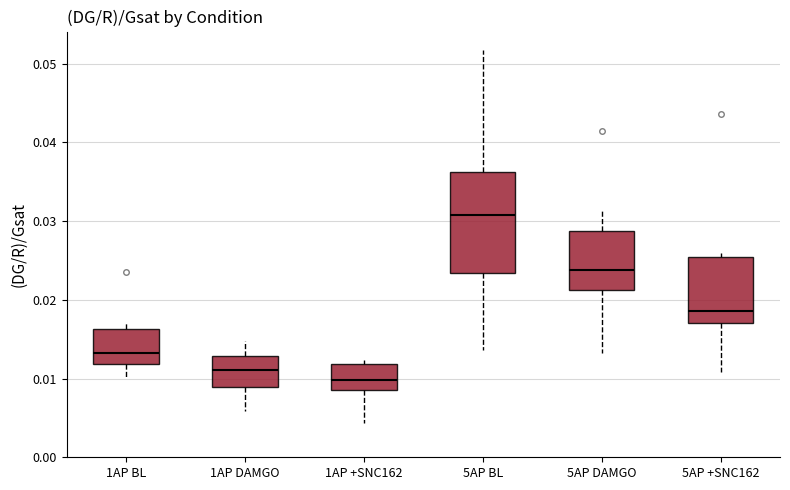

Where is the lower edge of the box for 5AP +SNC162 on the y-axis? The values are not printed on the chart, so give them approximately, as read against the axis.

0.017